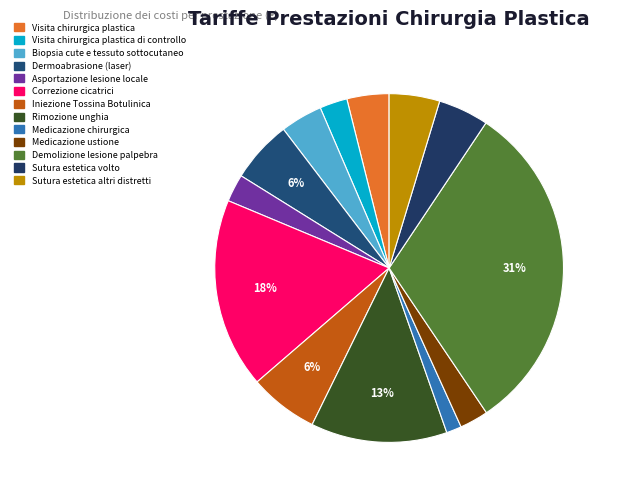

Count the number of slices in the pie.

13